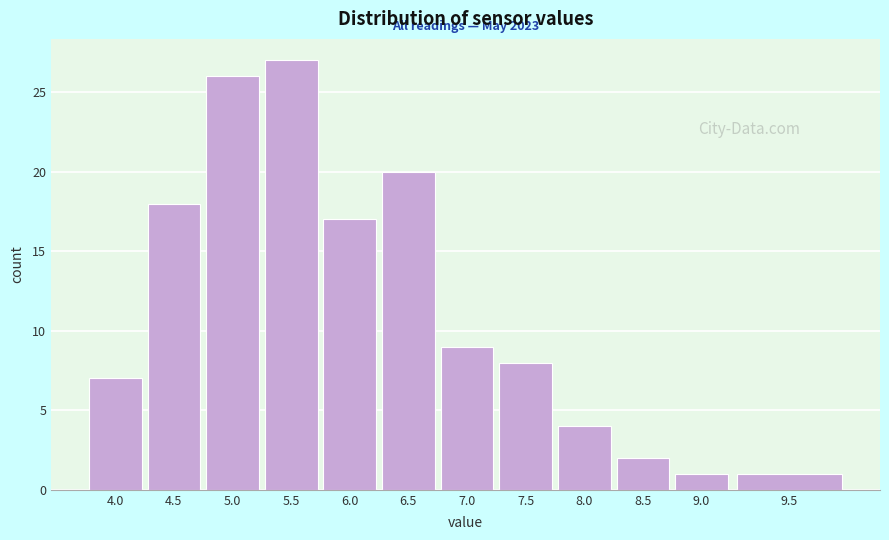

Reading left to right, list all the values displayed in this chart.

7	18	26	27	17	20	9	8	4	2	1	1